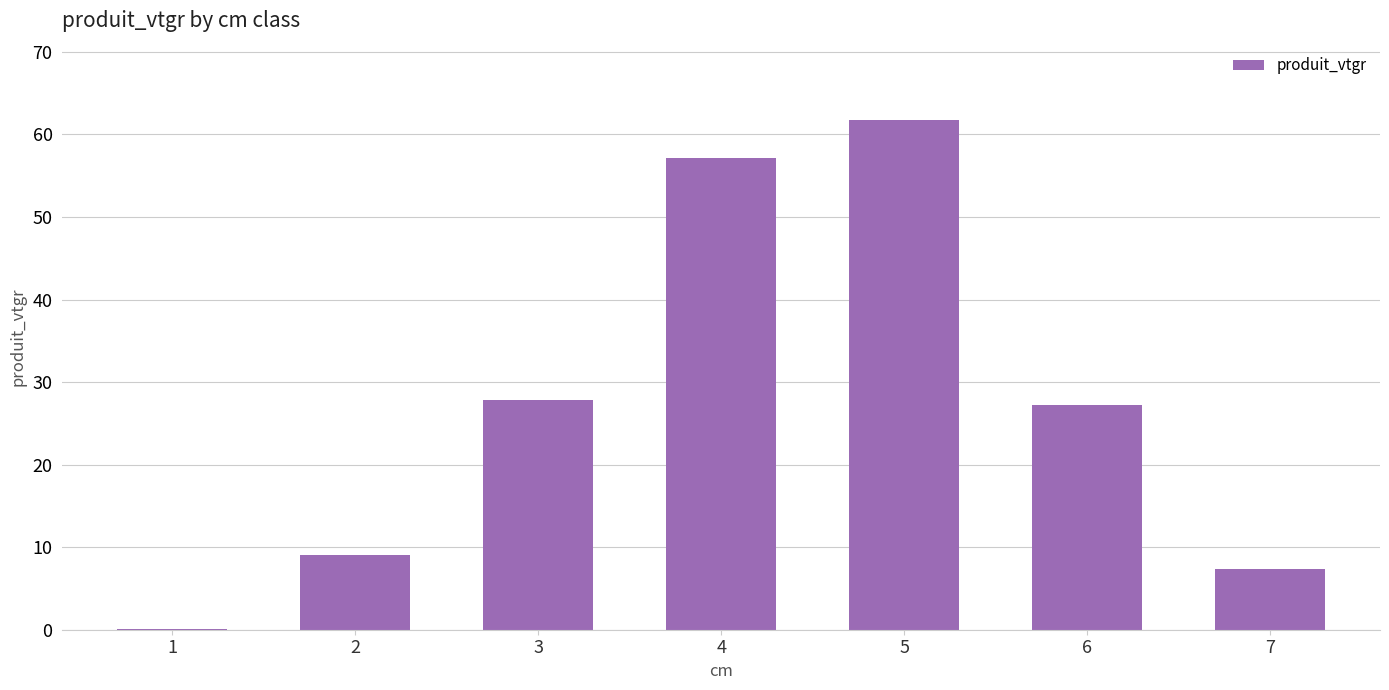

What is the sum of the values at 6 and 3?

55.0